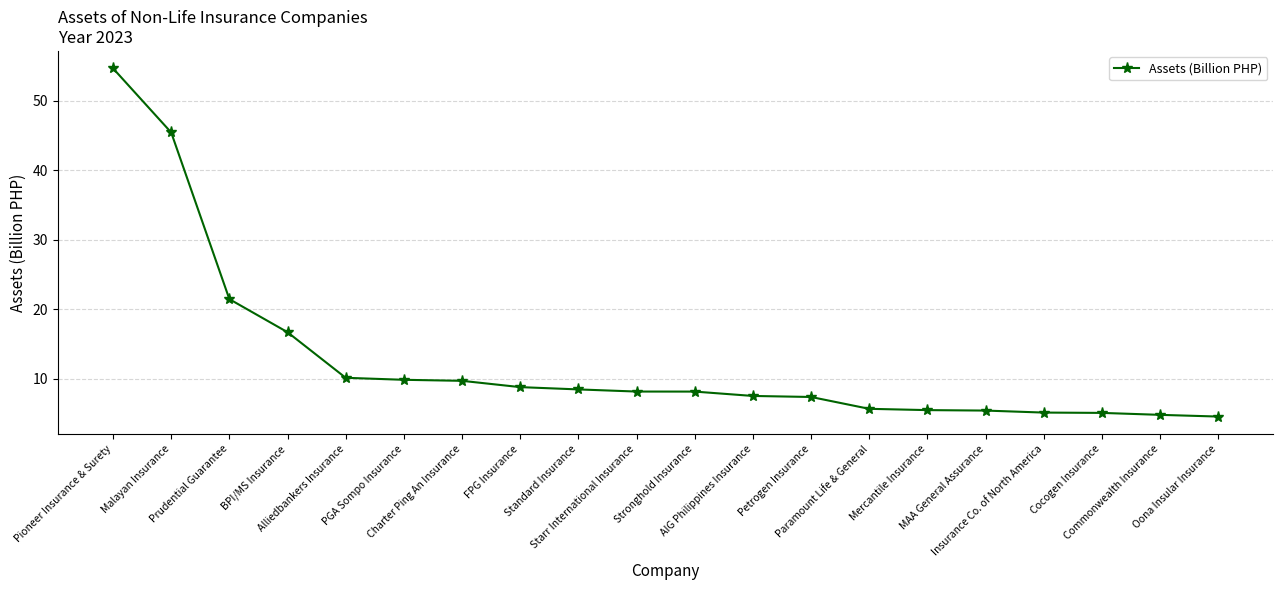

What is the difference between the maximum and second lowest values?

49.8